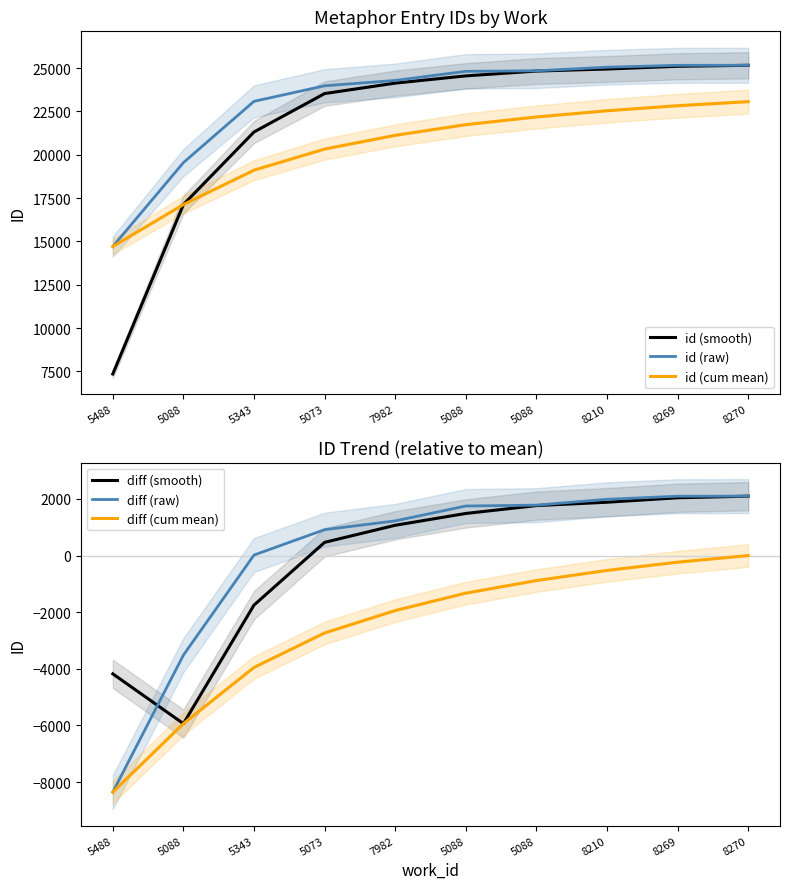

Rank the series by their maximum value, from lowest to highest.

diff (cum mean), diff (smooth), diff (raw), id (cum mean), id (smooth), id (raw)